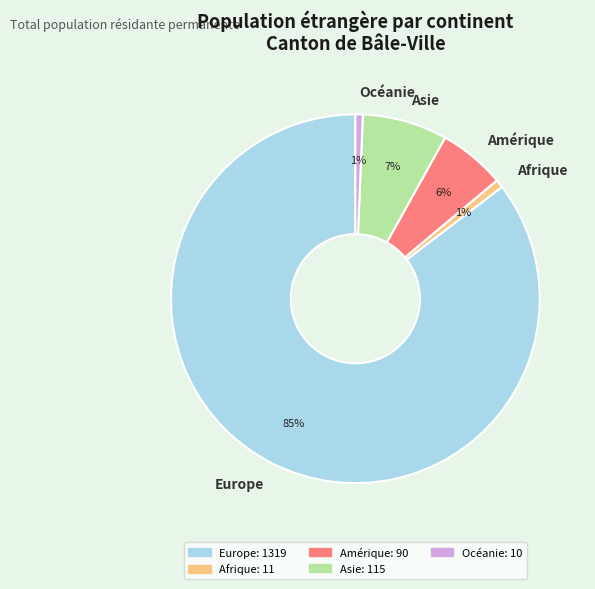

How many slices are in this pie chart?

5